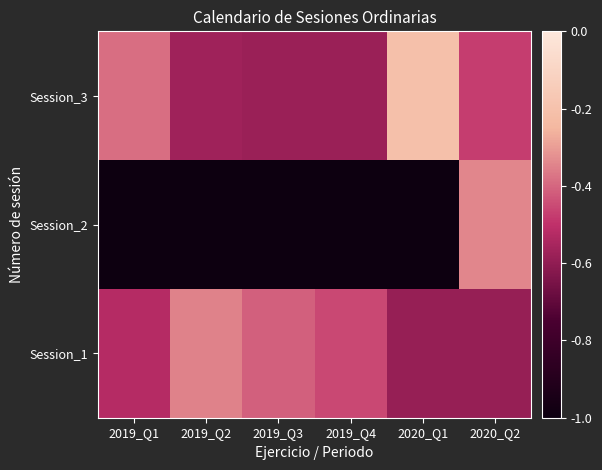

How many distinct data groups are displayed?

3